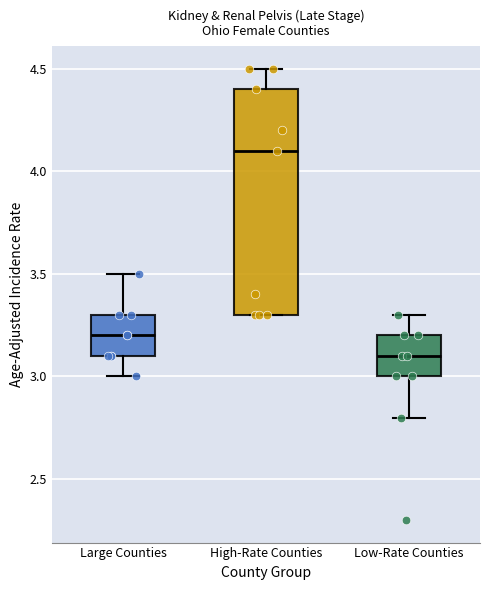

Comparing the boxes themselves (not the whiskers), which one is the tallest?

High-Rate Counties